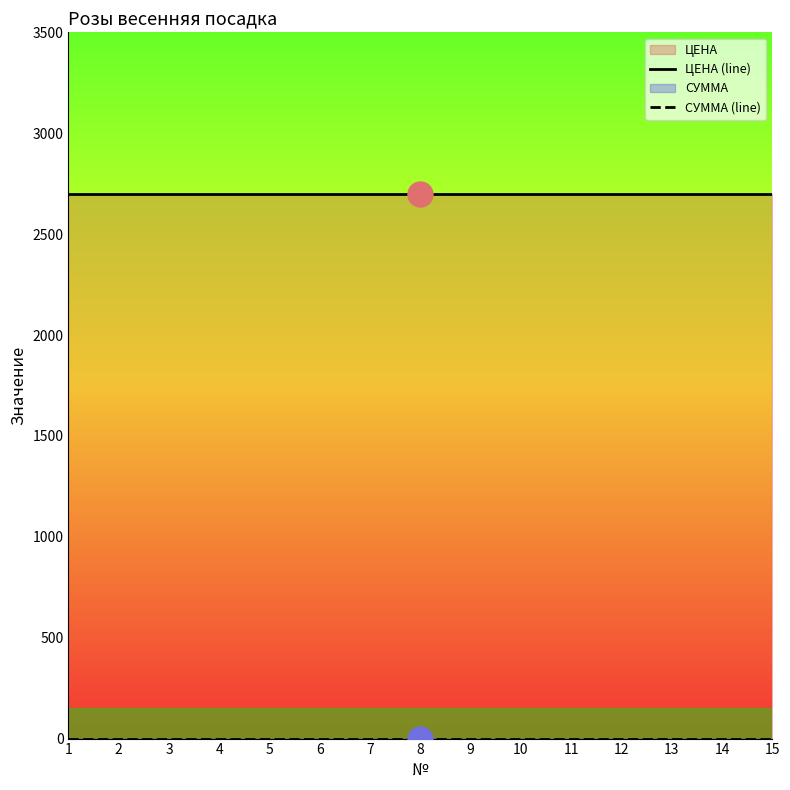

Does the chart have visible grid lines?

No